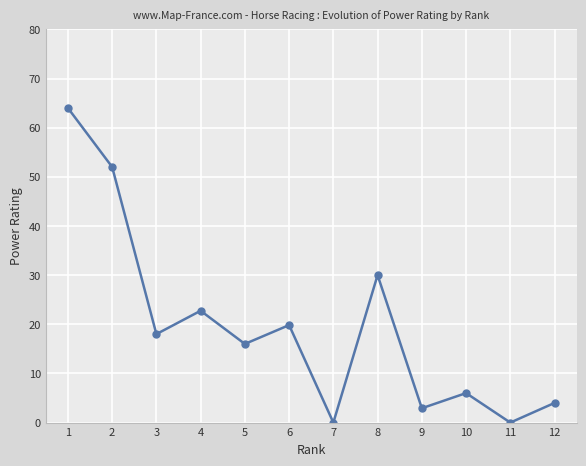

How many interior local valleys (lower than both neighbors) does the data have?

5